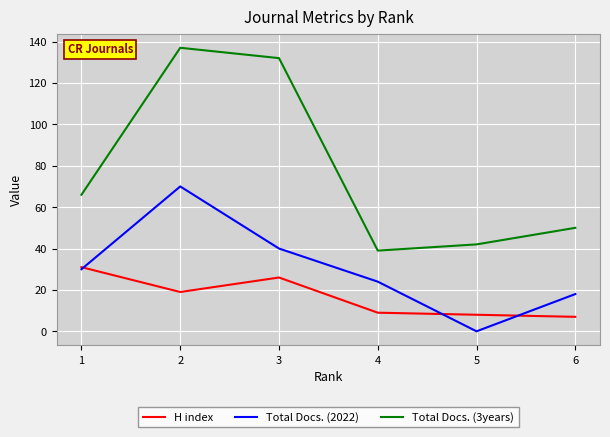

How many interior local valleys does the Total Docs. (3years) series have?

1